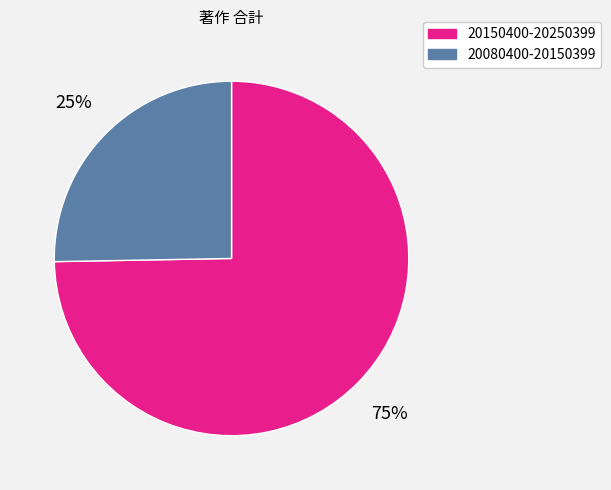

Between 20080400-20150399 and 20150400-20250399, which is larger?

20150400-20250399